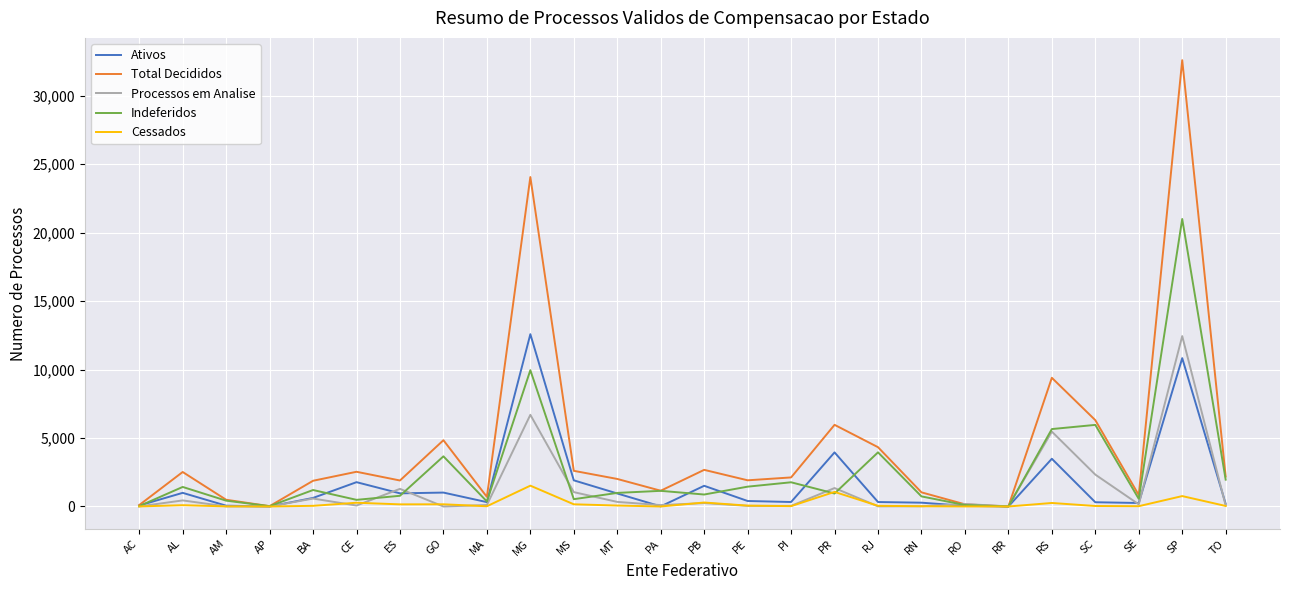

The value of Indeferidos at RJ is 1223. True or false?

False